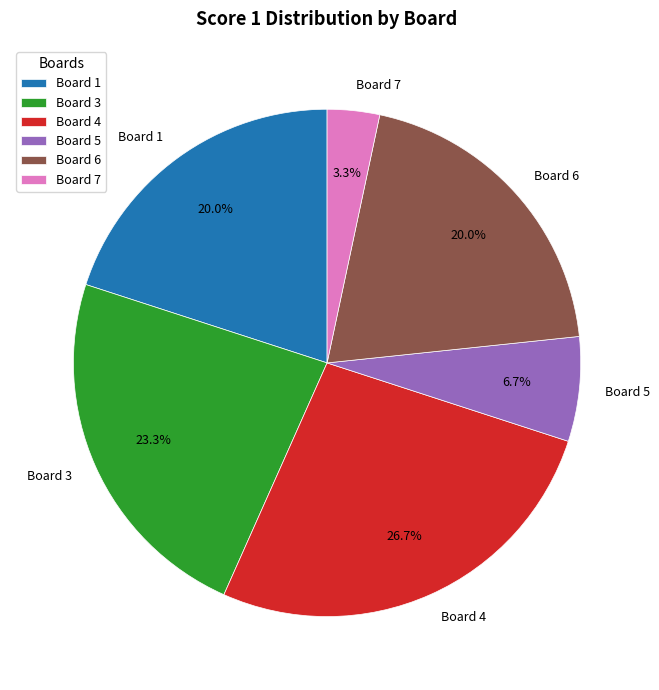

Is it true that Board 5 is 21% of the pie?

False